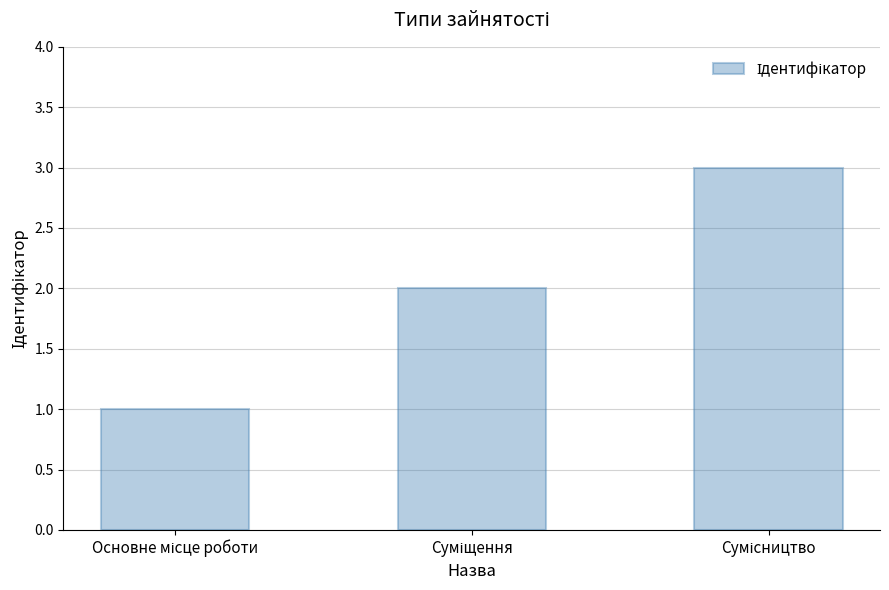

What is the difference between the second highest and minimum values?

1